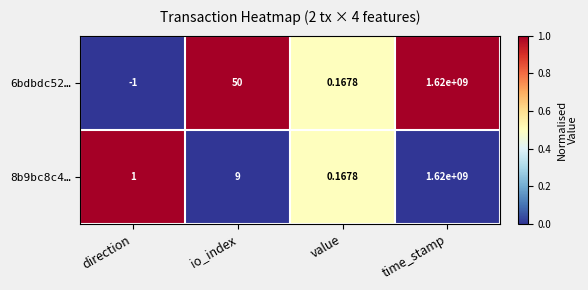

Which category has the highest value across all series?

time_stamp